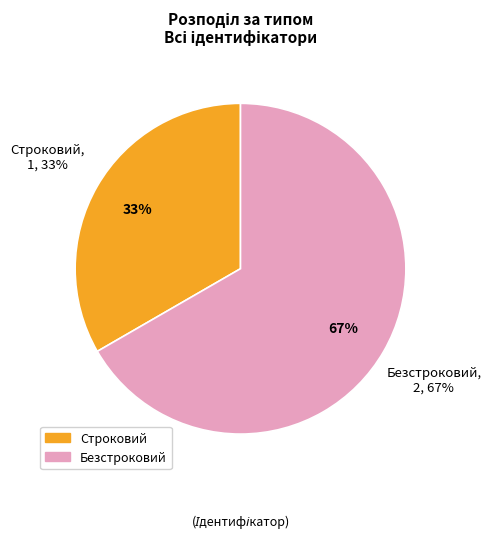

Do Строковий and Безстроковий together represent more than half of the pie?

Yes